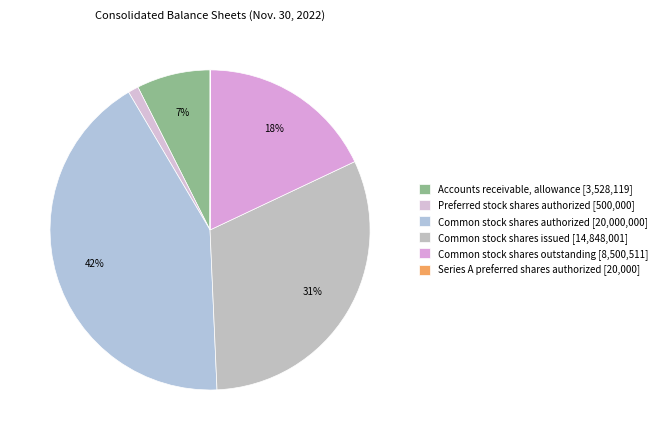

To the nearest percent, what portion does Accounts receivable, allowance represent?

7%